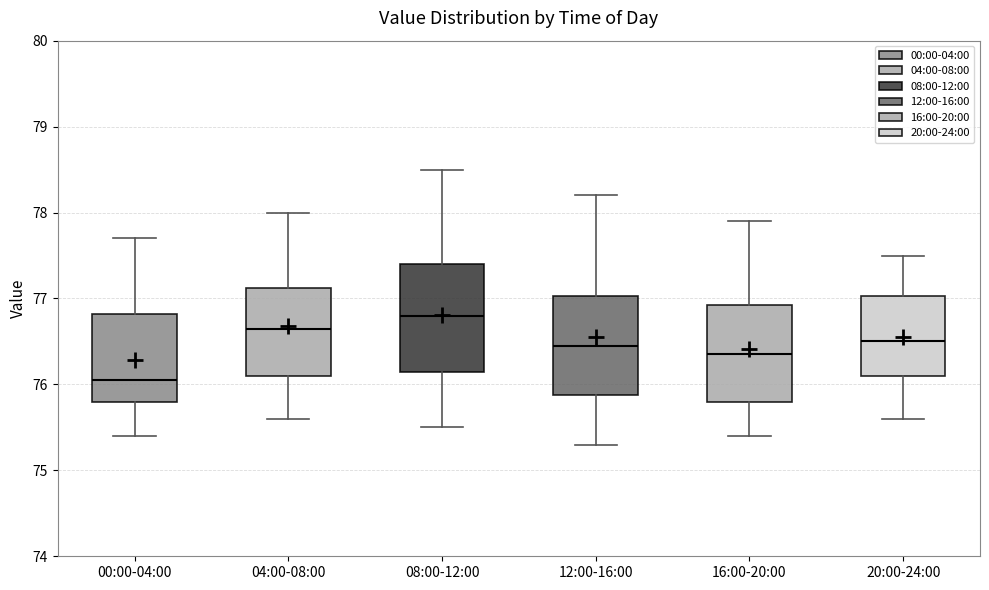

Reading left to right, read every box against the y-axis: the position of its median line, the range the box covers, and the ends of its whiskers. The values are not printed on the chart, so give them approximately, as read against the axis.

00:00-04:00: median 76.1, box 75.8 to 76.8, whiskers 75.4 to 77.7
04:00-08:00: median 76.7, box 76.1 to 77.1, whiskers 75.6 to 78.0
08:00-12:00: median 76.8, box 76.2 to 77.4, whiskers 75.5 to 78.5
12:00-16:00: median 76.5, box 75.9 to 77.0, whiskers 75.3 to 78.2
16:00-20:00: median 76.4, box 75.8 to 76.9, whiskers 75.4 to 77.9
20:00-24:00: median 76.5, box 76.1 to 77.0, whiskers 75.6 to 77.5